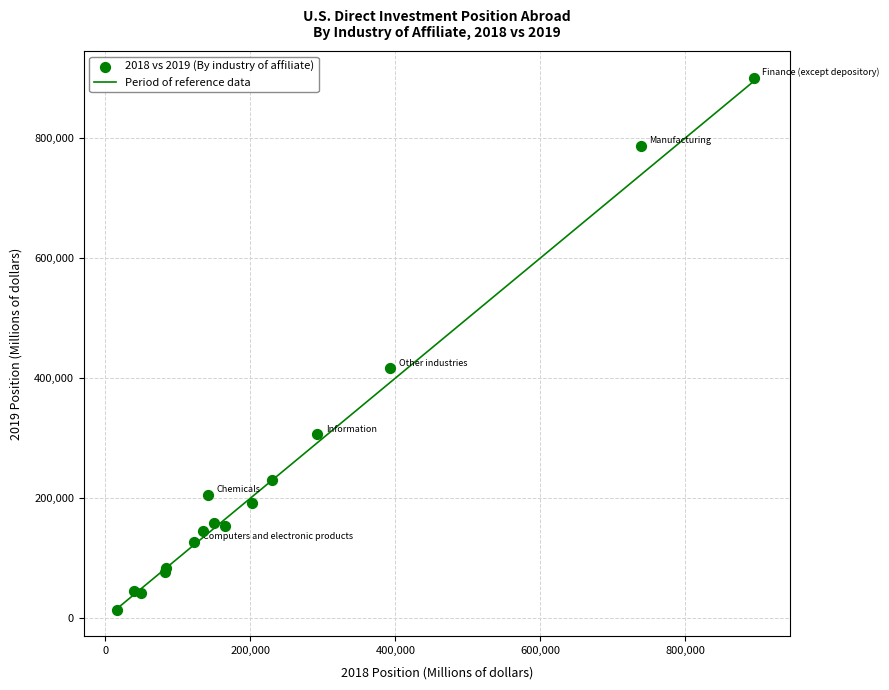

What Y value in the scatter plot is closest to 457515?

416383